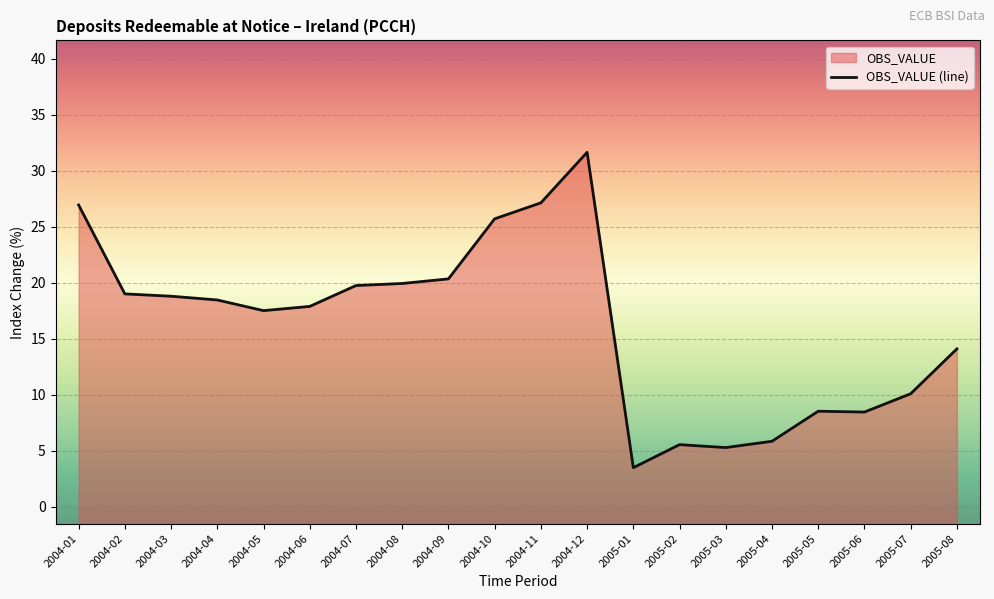

What is the value of the 5th point from the left?

17.5